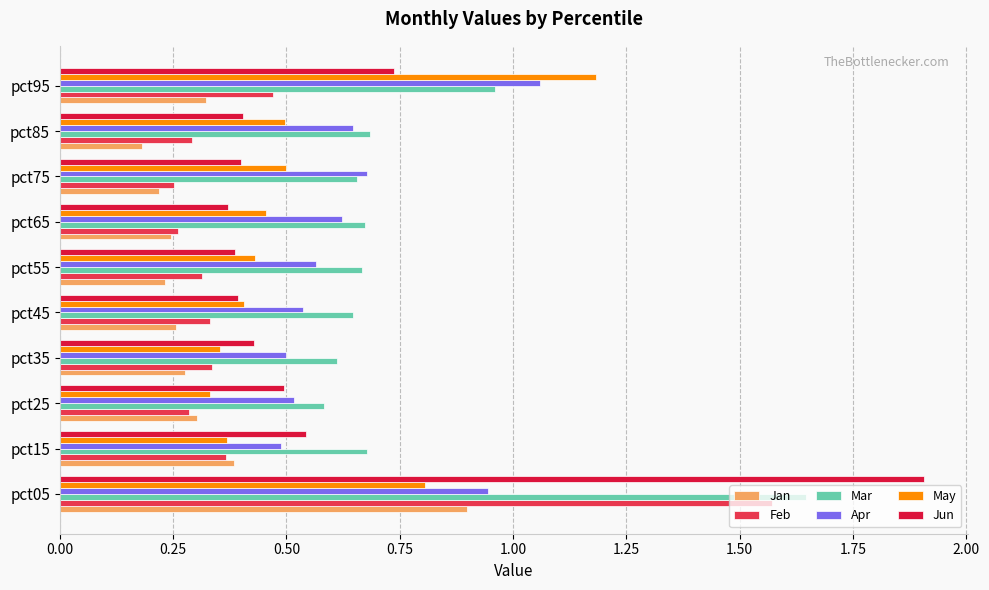

The Feb series shows 0.1 at pct75. True or false?

False